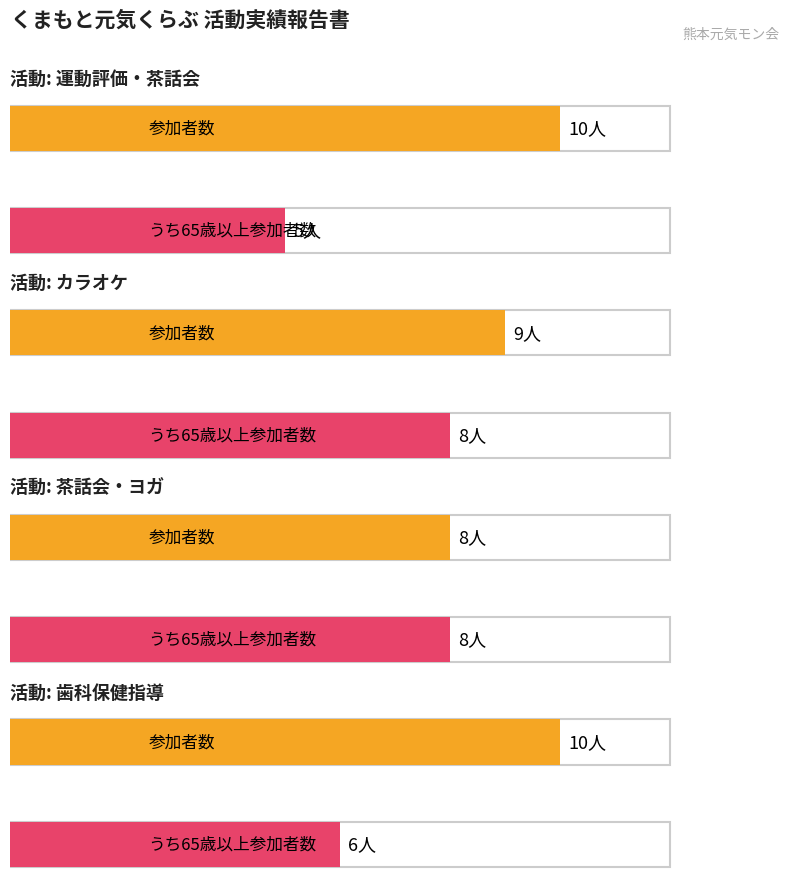

What is the spread (max minus min) of values at 歯科保健指導?

4